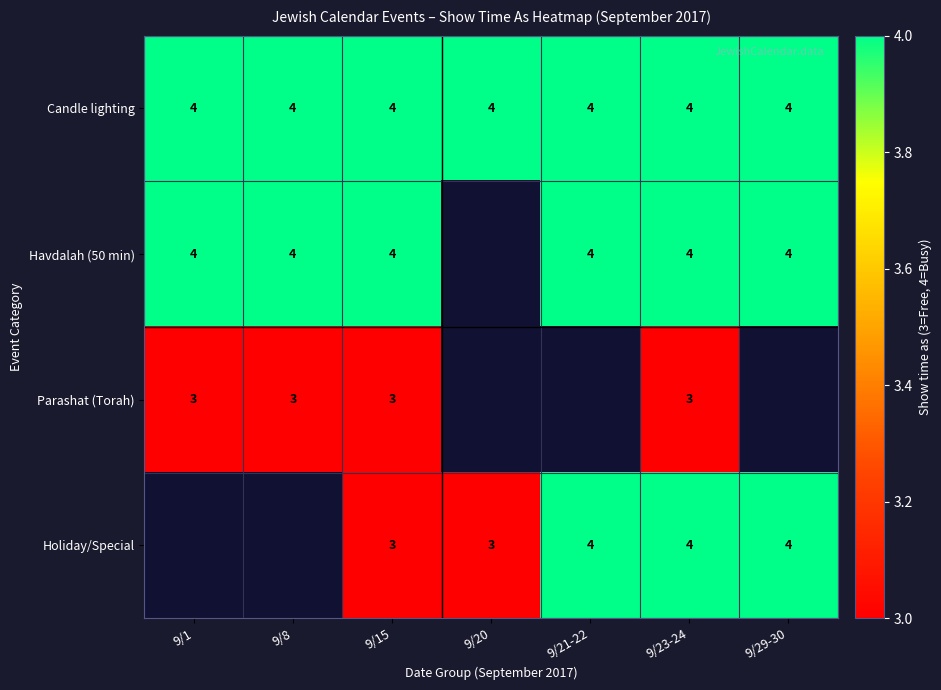

At which category is the sum across all series the highest?

9/23-24